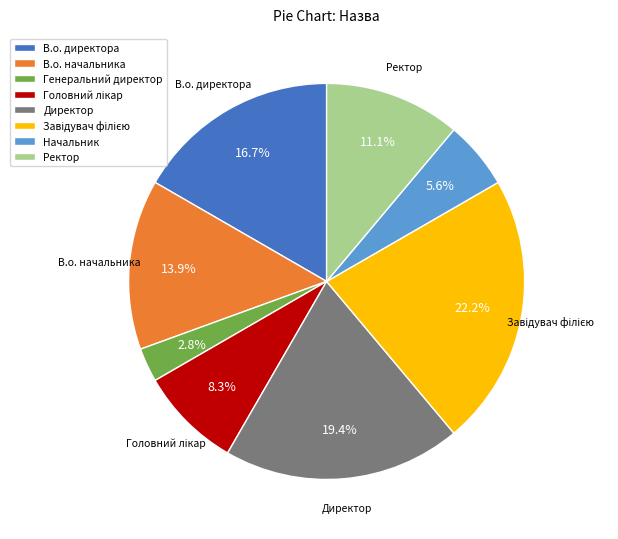

Which has a higher value, В.о. директора or В.о. начальника?

В.о. директора